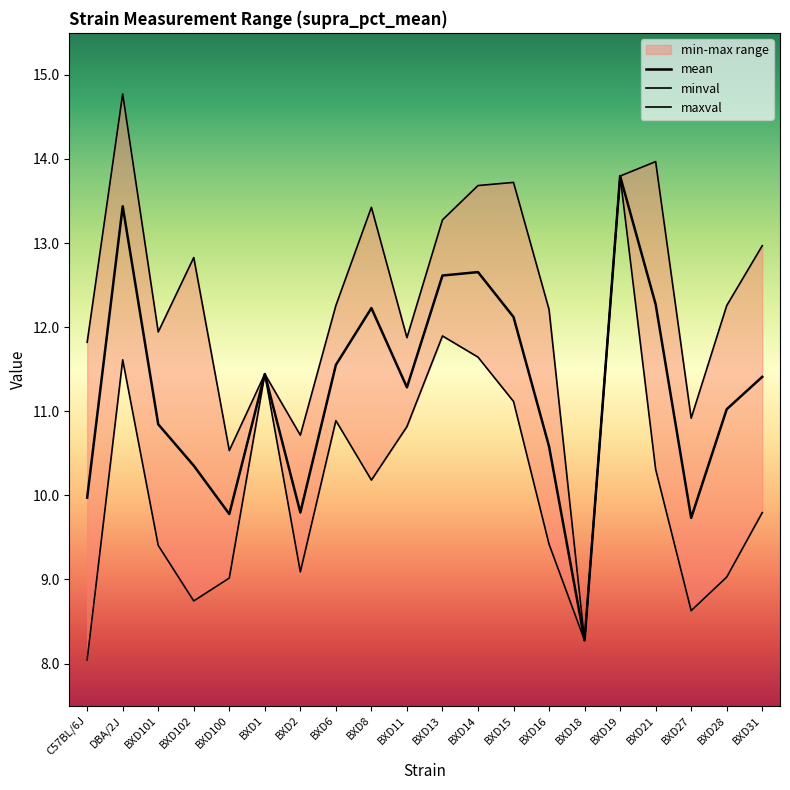

List the series in order of their overall mean, lowest first.

minval, mean, maxval